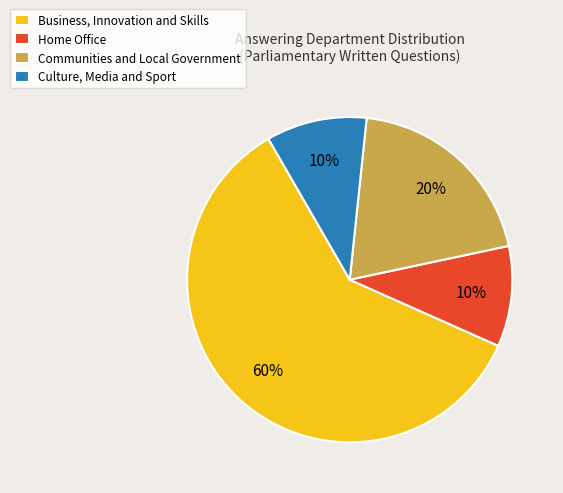

Which slice is the largest?

Business, Innovation and Skills